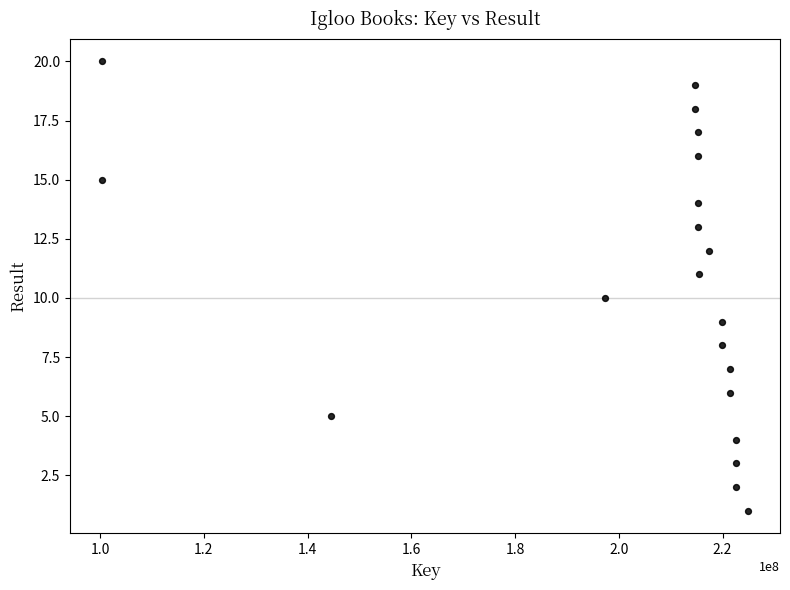

What is the range of X values (max minus min)?

124435343